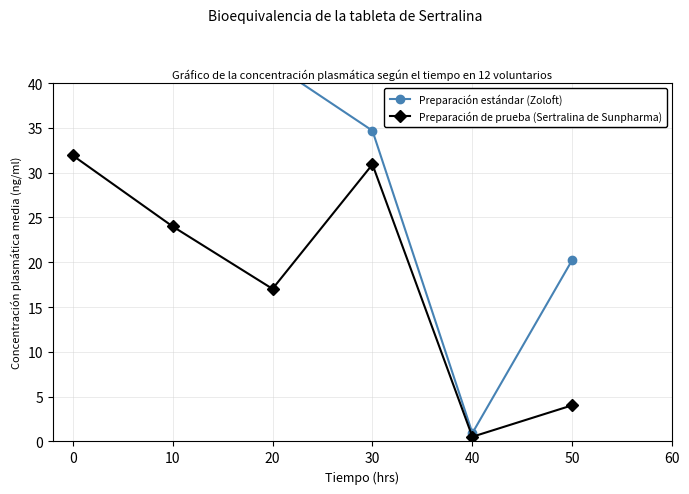

Is this an area chart (filled region under the line)?

No